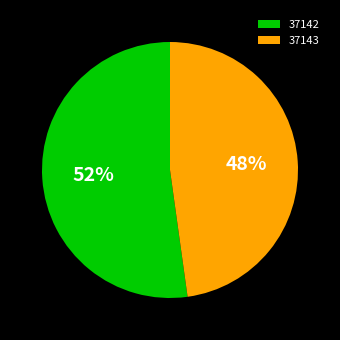

What is the smallest slice in the pie chart?

37143